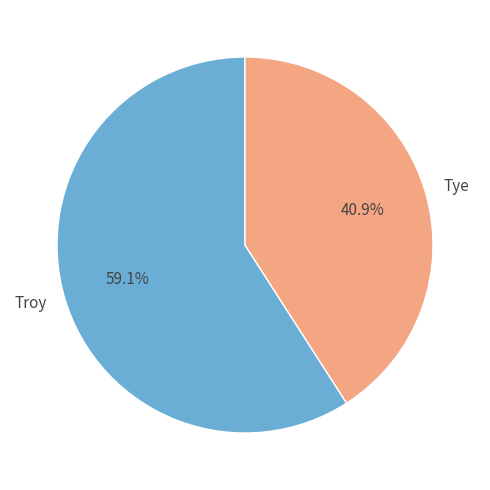

Is there any slice that represents more than half of the pie?

Yes